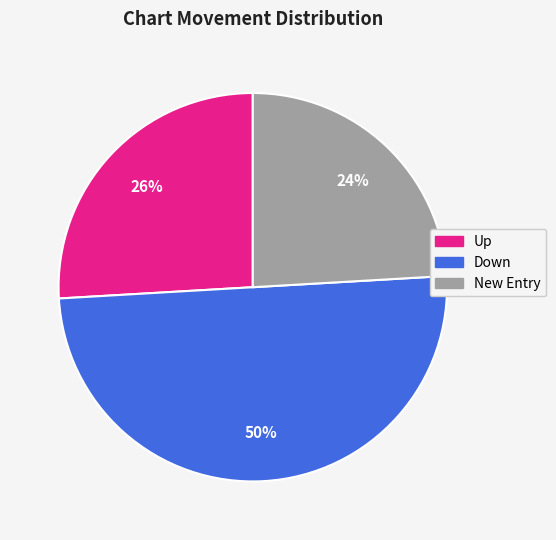

To the nearest percent, what is the difference between the largest and smallest slice percentages?

26%